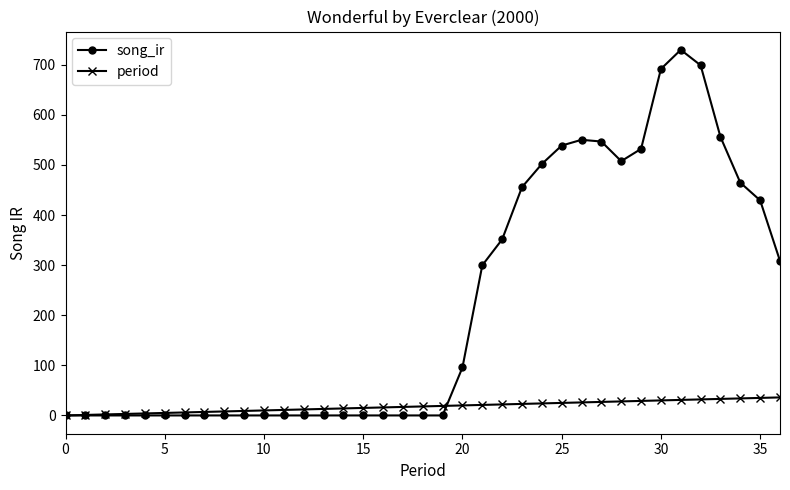

Which series has the largest range (max minus min)?

song_ir